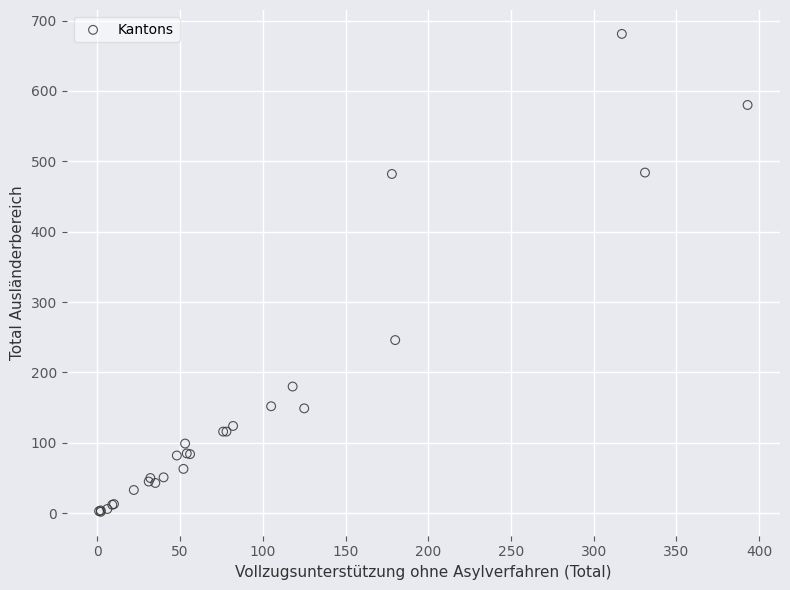

What Y value in the scatter plot is closest to 341?

246